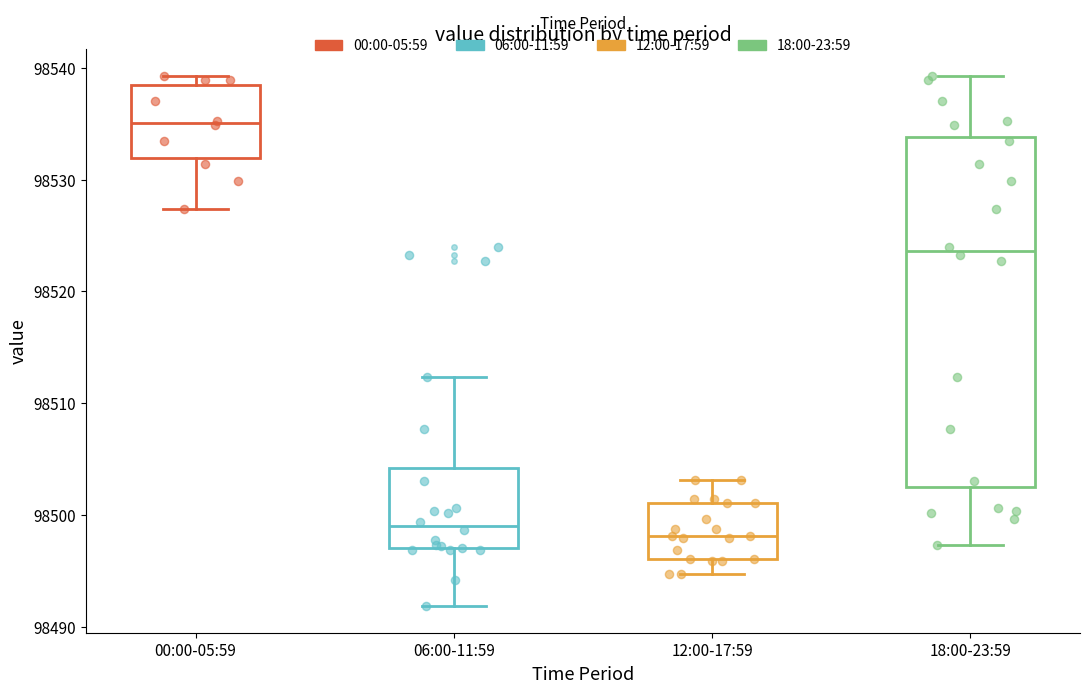

Where is the lower edge of the box for 06:00-11:59 on the y-axis? The values are not printed on the chart, so give them approximately, as read against the axis.

98497